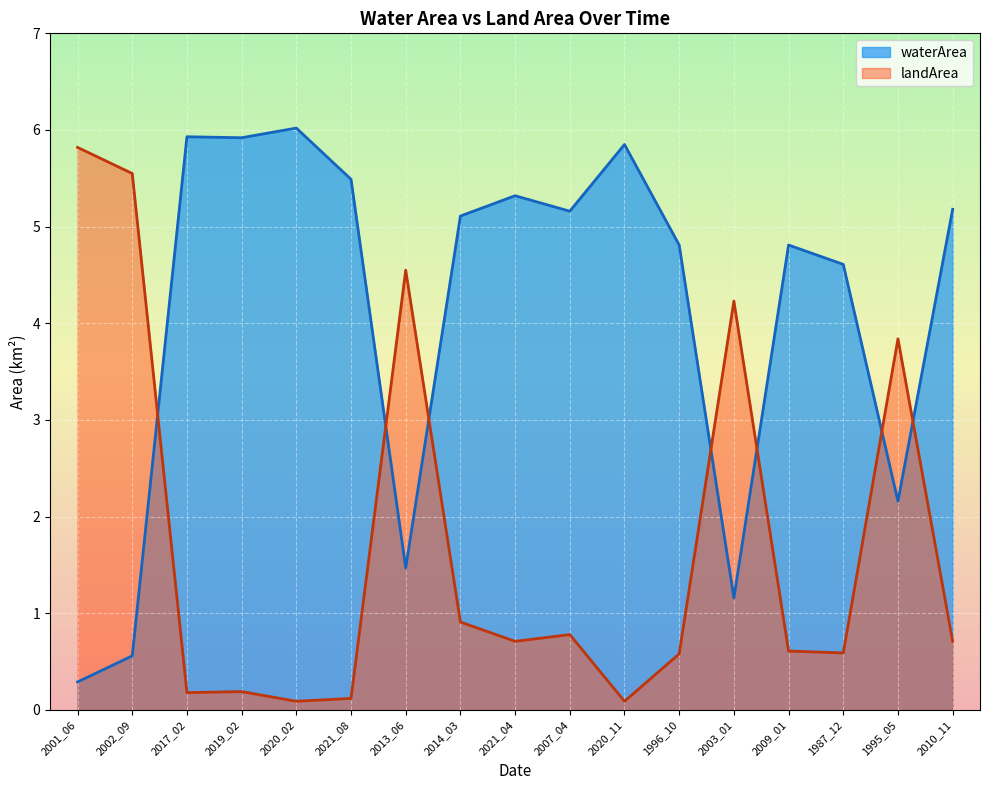

List the labels in order of landArea value, smallest first.

2020_02, 2020_11, 2021_08, 2017_02, 2019_02, 1996_10, 1987_12, 2009_01, 2021_04, 2010_11, 2007_04, 2014_03, 1995_05, 2003_01, 2013_06, 2002_09, 2001_06